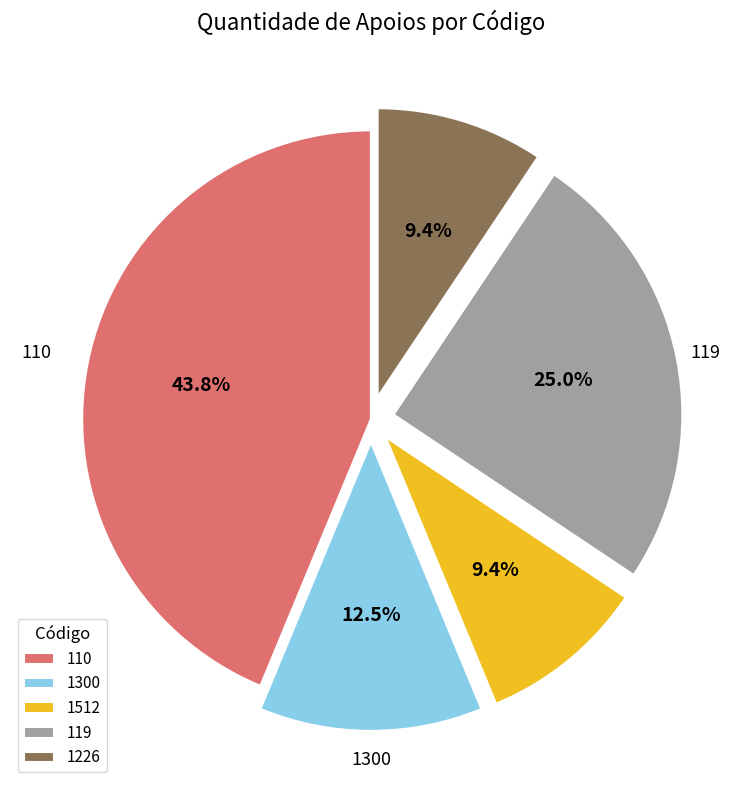

Between 110 and 119, which is larger?

110